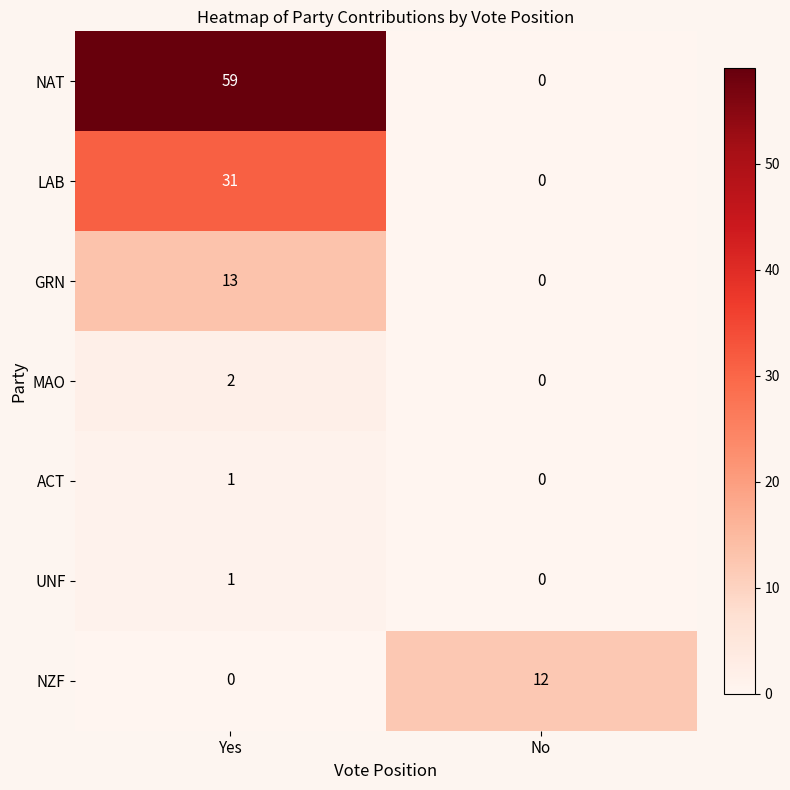

At which category is the sum across all series the highest?

Yes